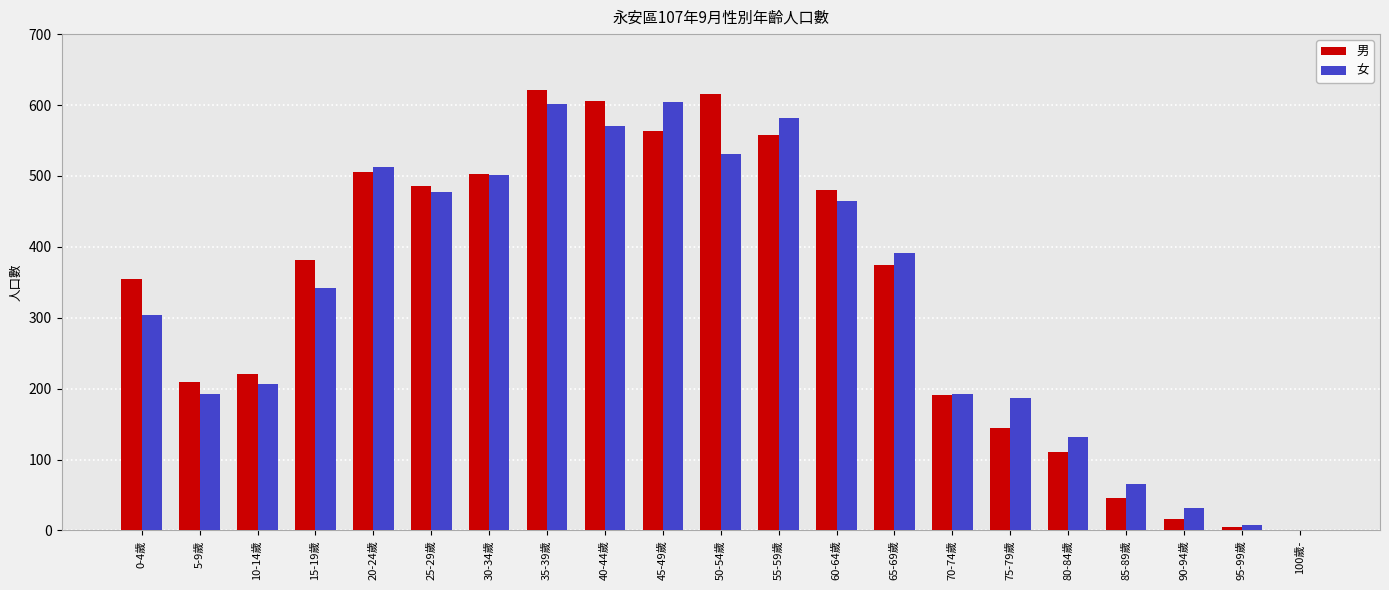

At which category is the sum across all series the highest?

35-39歲